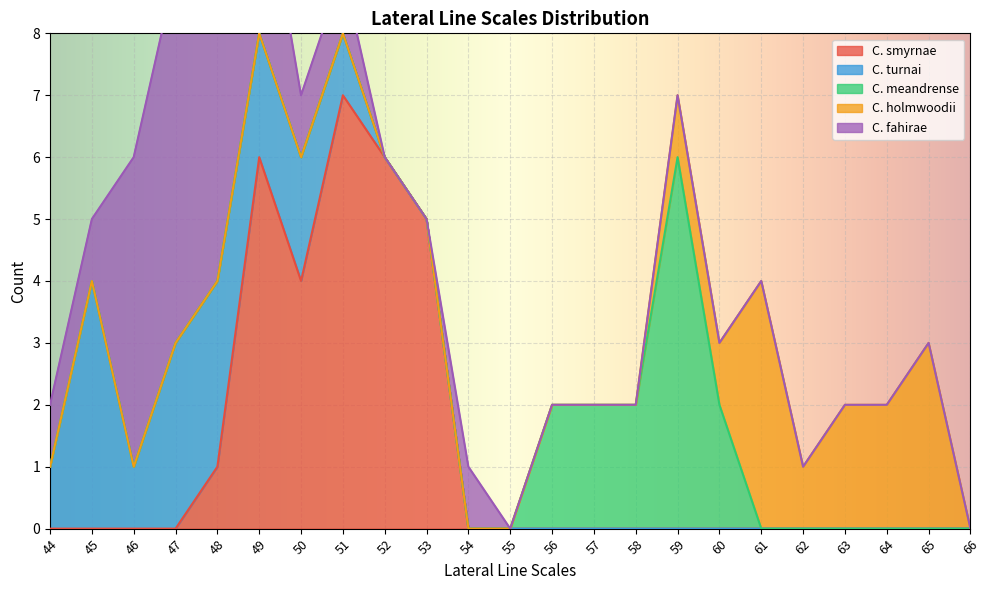

True or false: C. turnai has more than 1 interior local peaks.

False